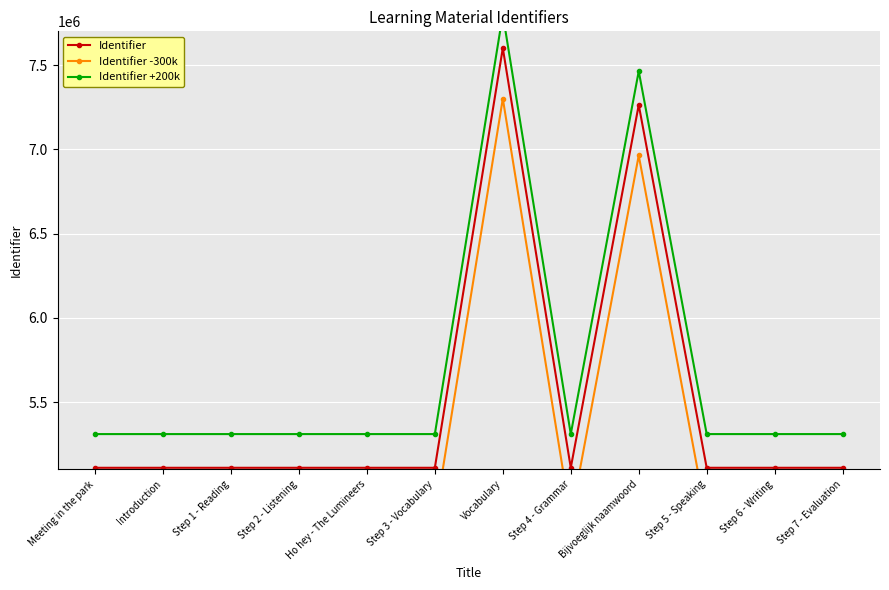

Is it true that Identifier -300k equals 2738725 at Meeting in the park?

False